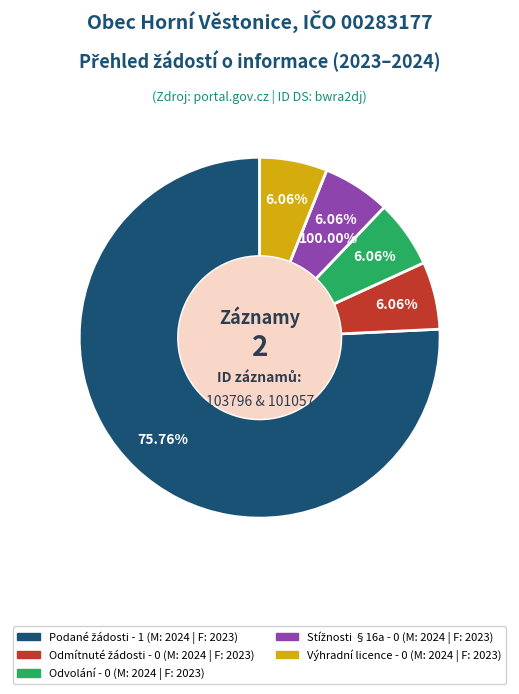

Count the number of slices in the pie.

5